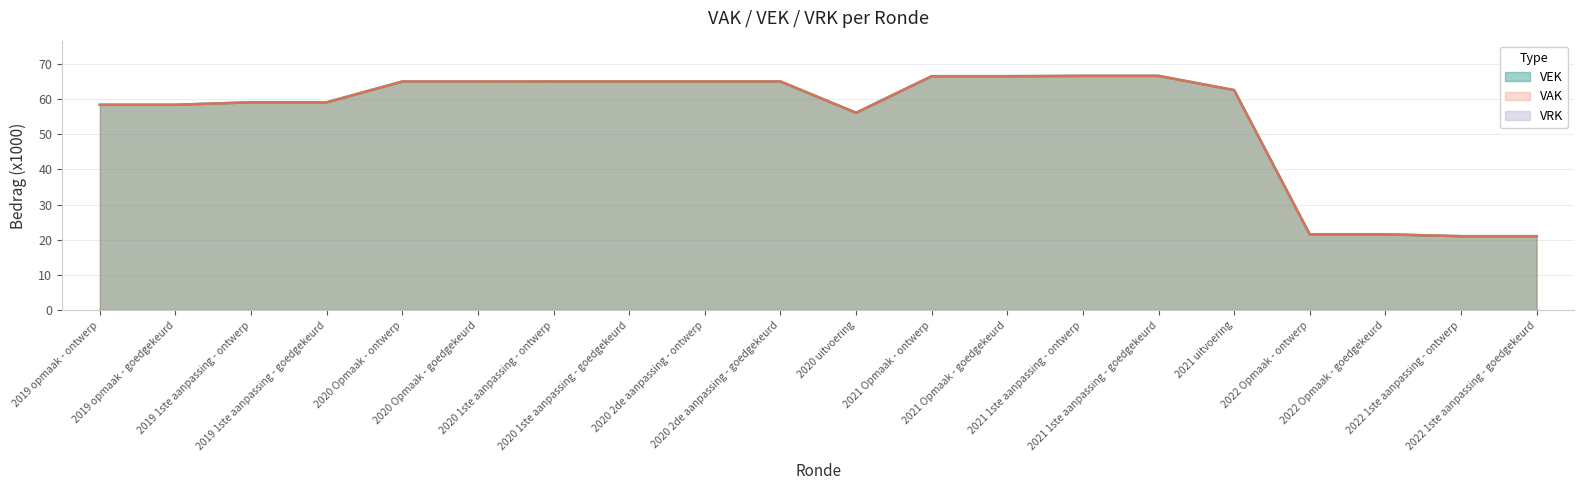

At which category does the chart reach its peak across all series?

2021 1ste aanpassing - ontwerp